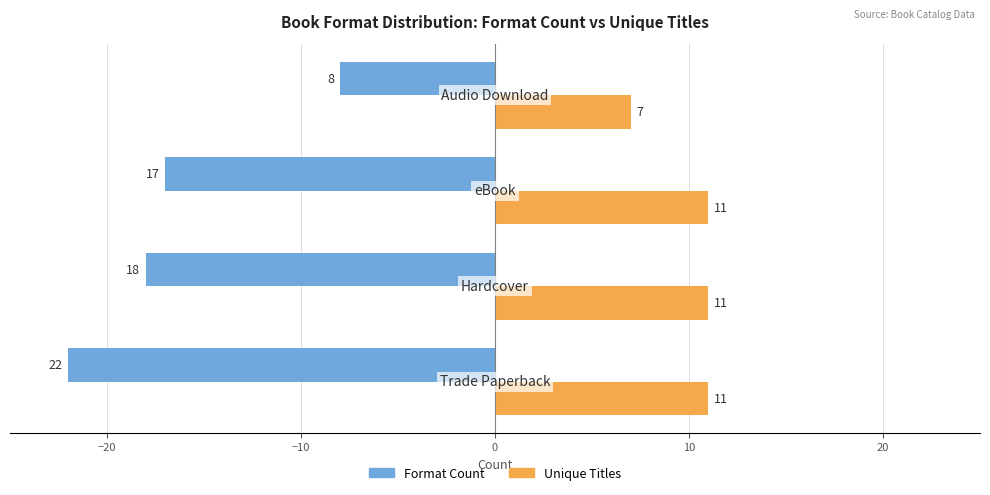

Count the Unique Titles values in the range 11 to 12.

3